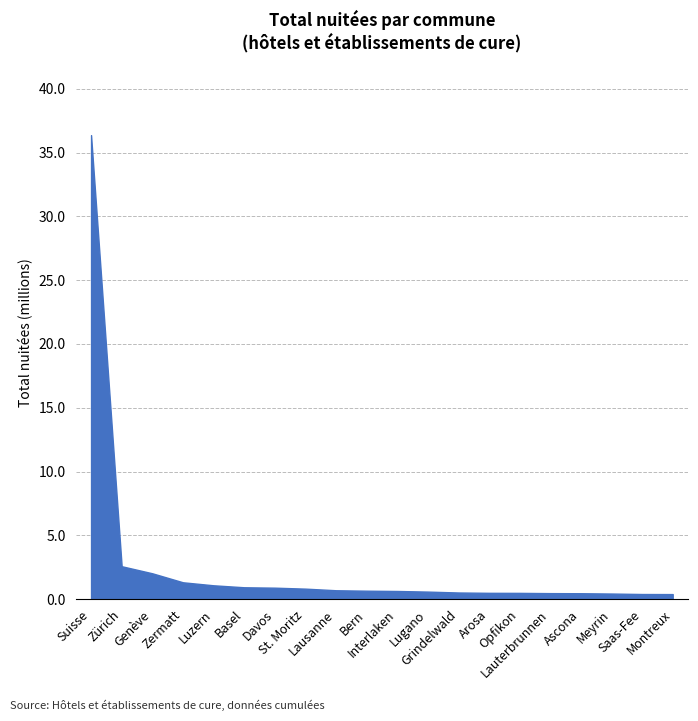

What is the label of the 17th point from the left?

Ascona